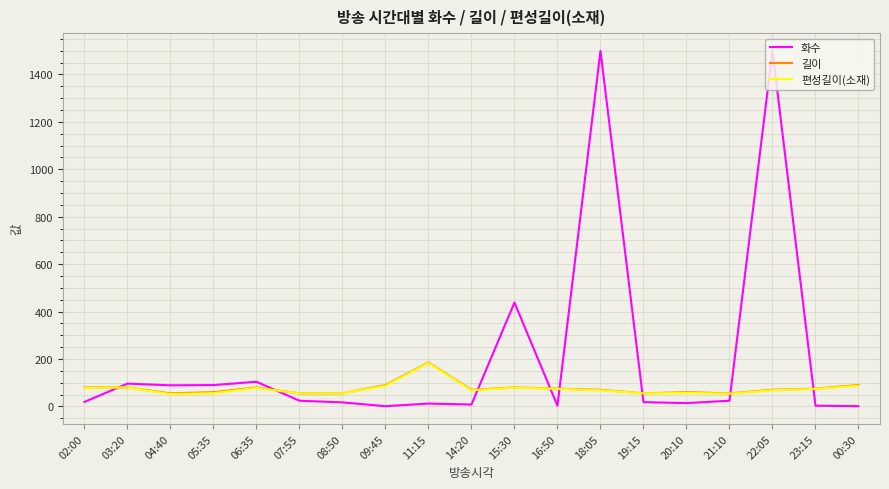

At how many categories does at least one series exceed 143?

4